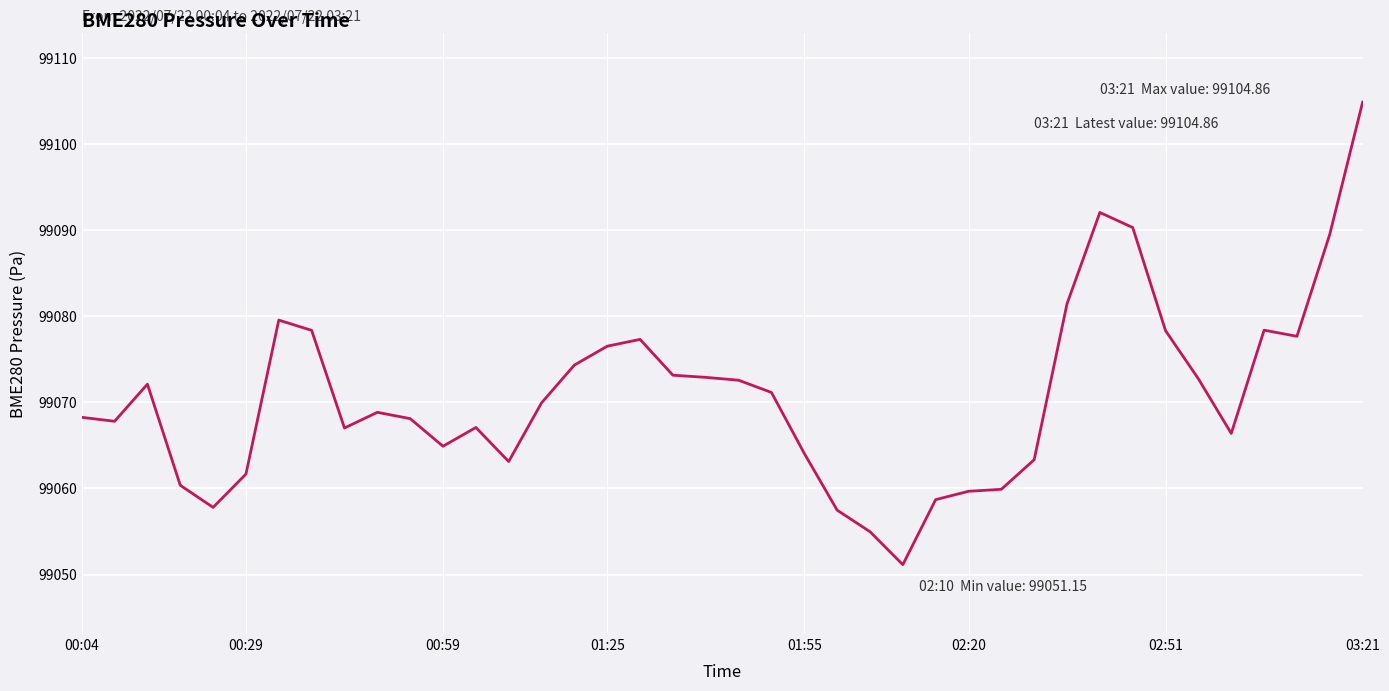

What is the greatest value displayed?

99104.9